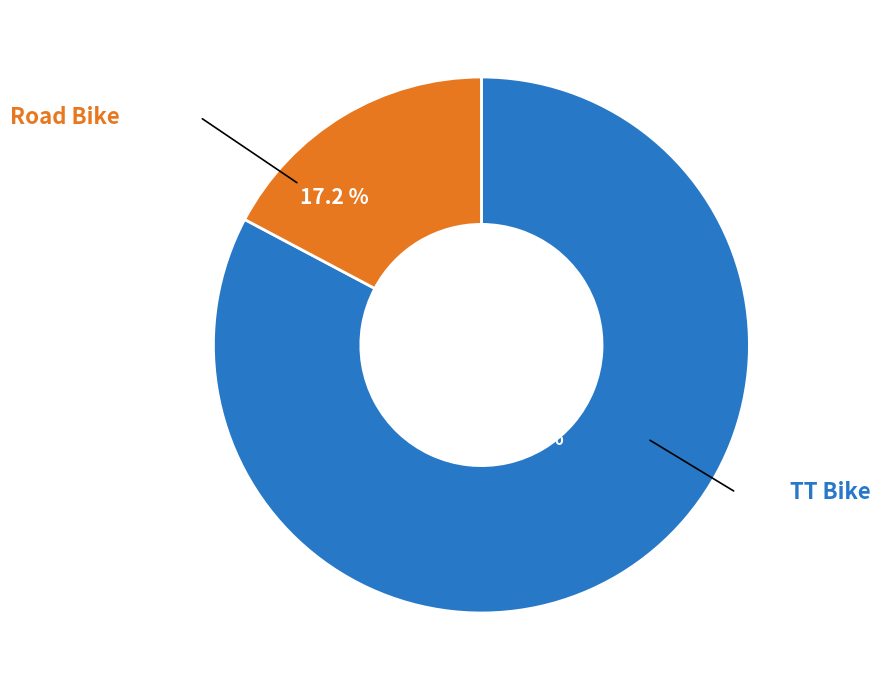

Is there a majority slice in this chart?

Yes